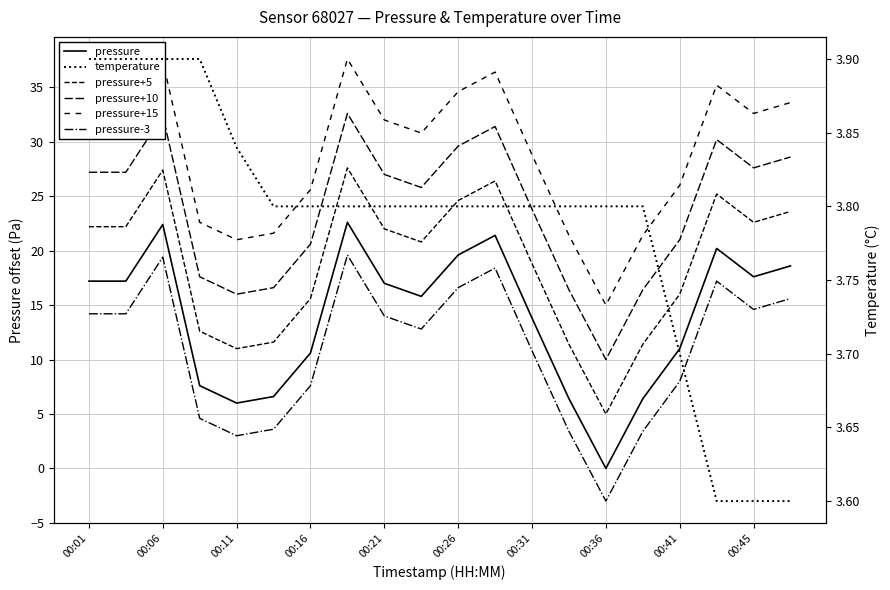

What is the difference between the pressure-3 values at 15 and 12?

7.4